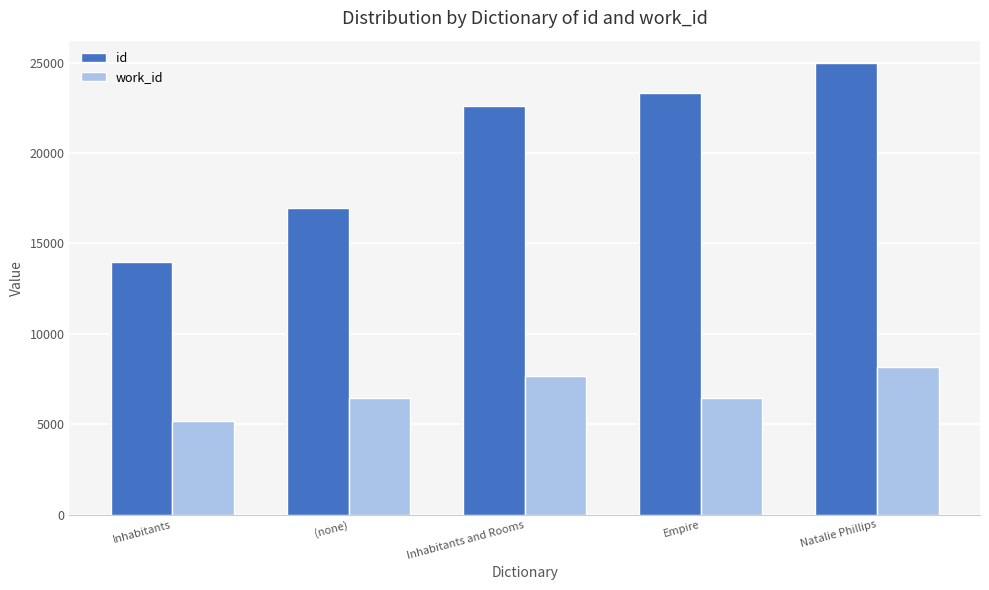

What is the difference between the highest and lowest values at (none)?

10554